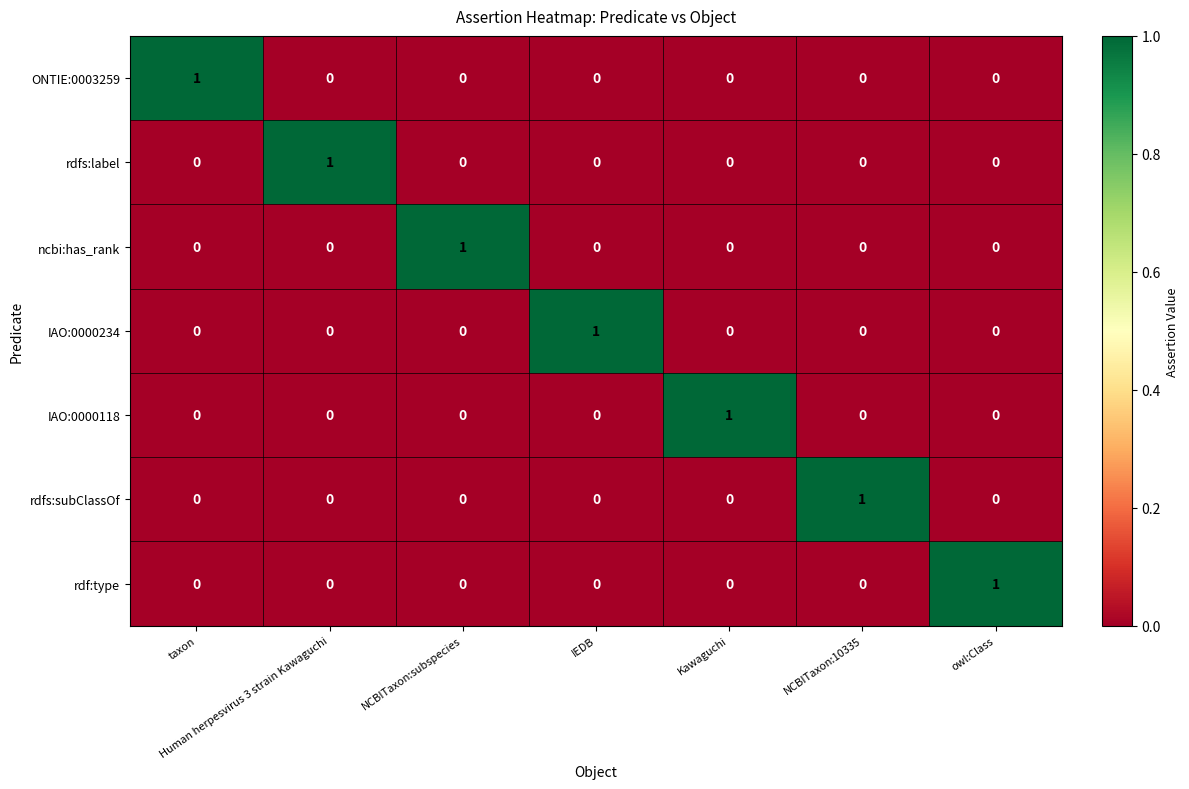

The value of ONTIE:0003259 at IEDB is 0. True or false?

True